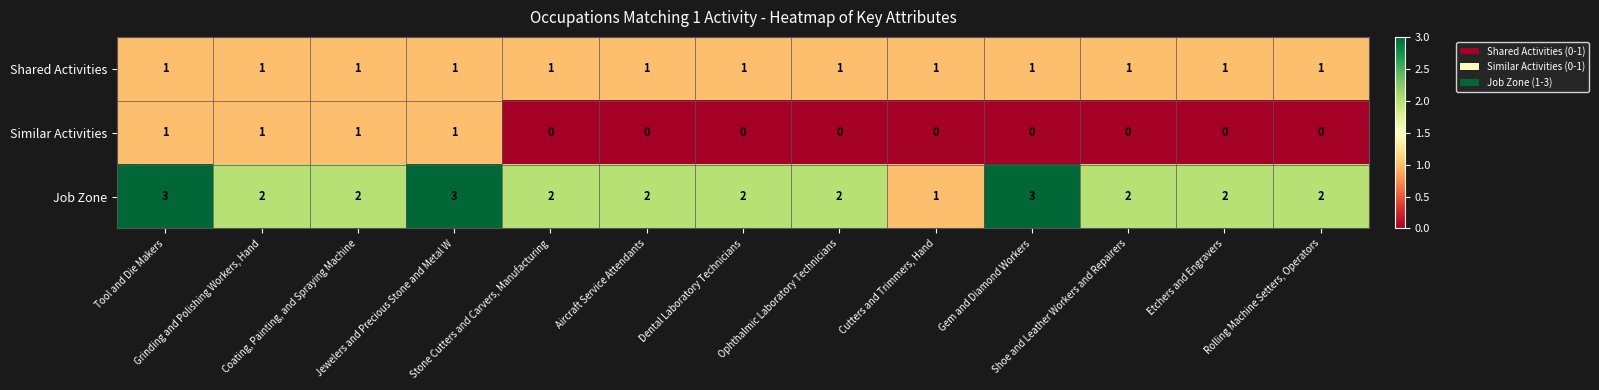

Which series has the largest range (max minus min)?

Job Zone